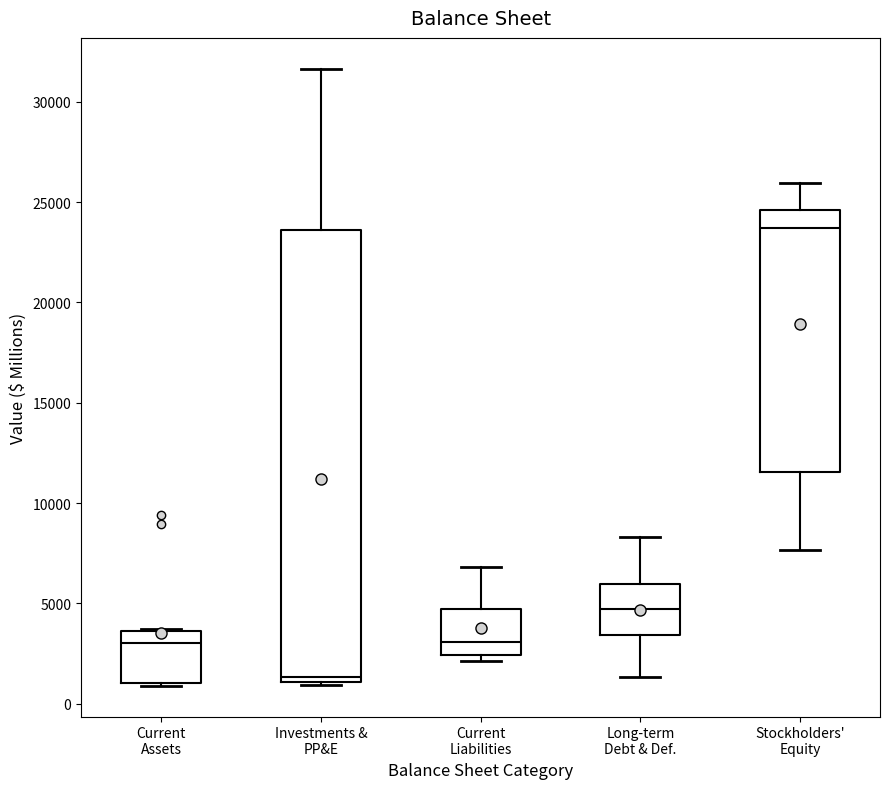

Reading left to right, read every box against the y-axis: the position of its median line, the range the box covers, and the ends of its whiskers. The values are not printed on the chart, so give them approximately, as read against the axis.

Current Assets: median 3000, box 1000 to 3500, whiskers 1000 to 4000
Investments & PP&E: median 1500, box 1000 to 23500, whiskers 1000 (just below the box's lower edge) to 31500
Current Liabilities: median 3000, box 2500 to 4500, whiskers 2000 to 7000
Long-term Debt & Def.: median 4500, box 3500 to 6000, whiskers 1500 to 8500
Stockholders' Equity: median 23500, box 11500 to 24500, whiskers 7500 to 26000